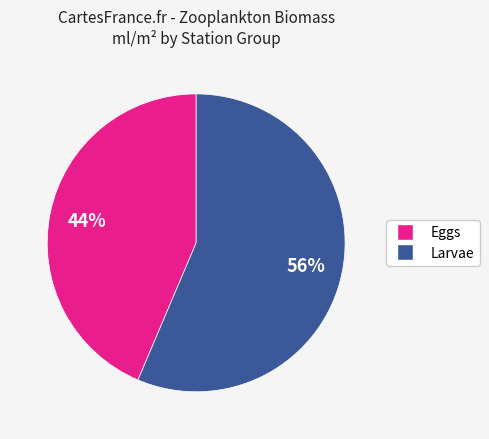

Rank the categories by value from highest to lowest.

Larvae, Eggs